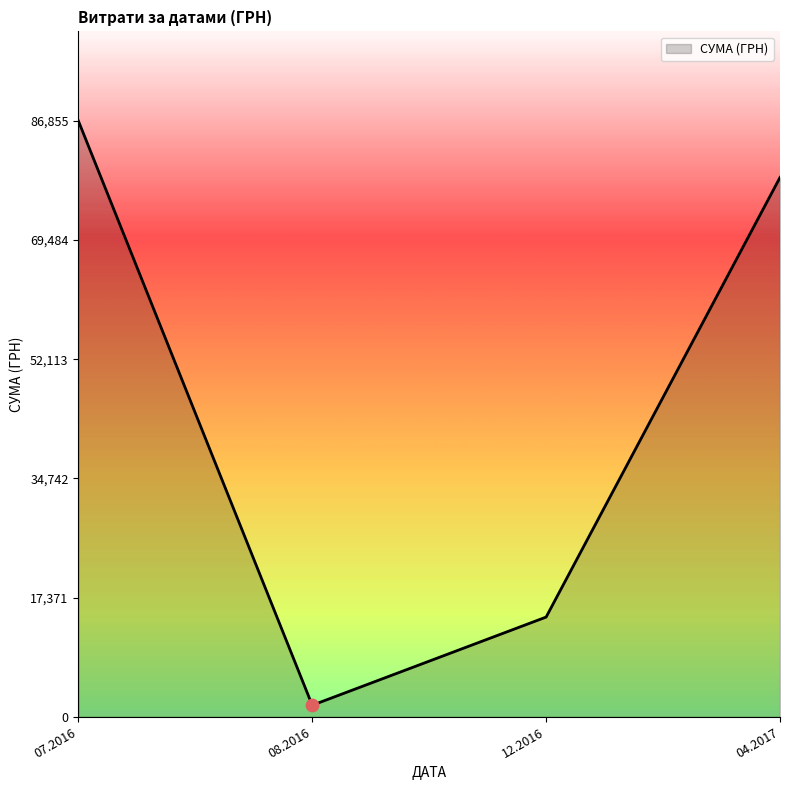

What is the change in value from 12.2016 to 04.2017?

+64070.0